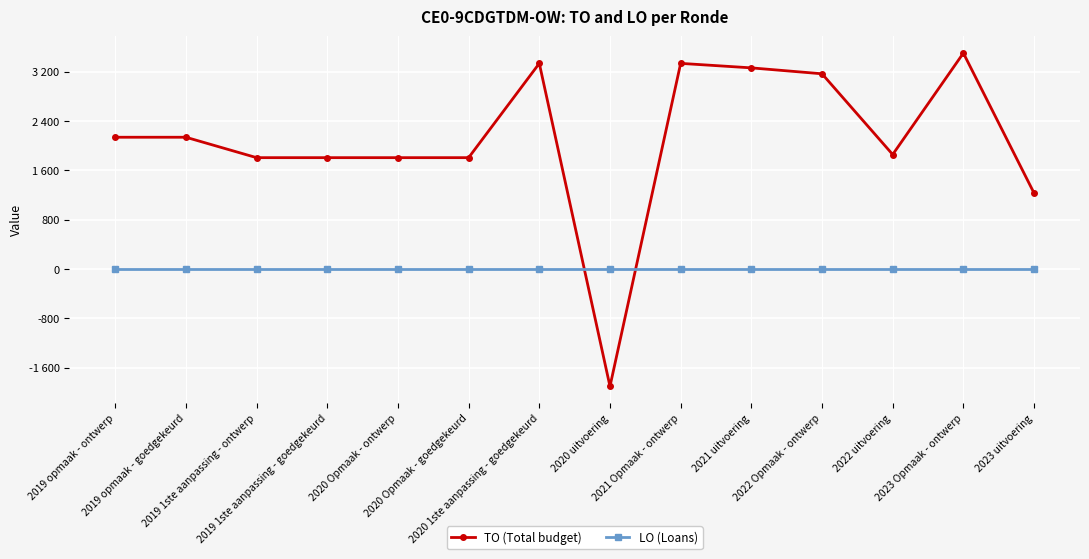

Is the value of TO (Total budget) at 2023 Opmaak - ontwerp greater than the value of LO (Loans) at 2021 Opmaak - ontwerp?

Yes